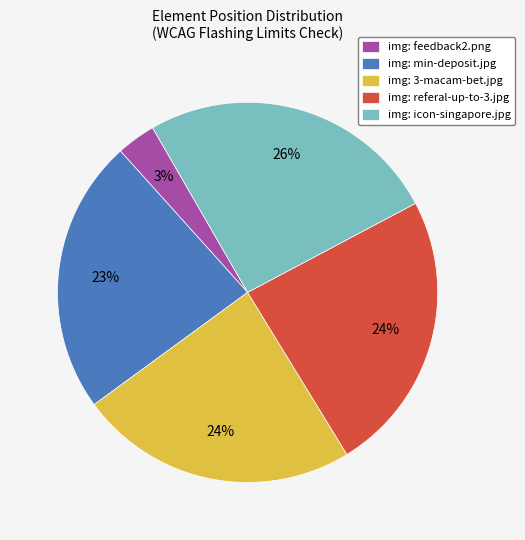

Combined, do img: feedback2.png and img: icon-singapore.jpg account for over 50%?

No